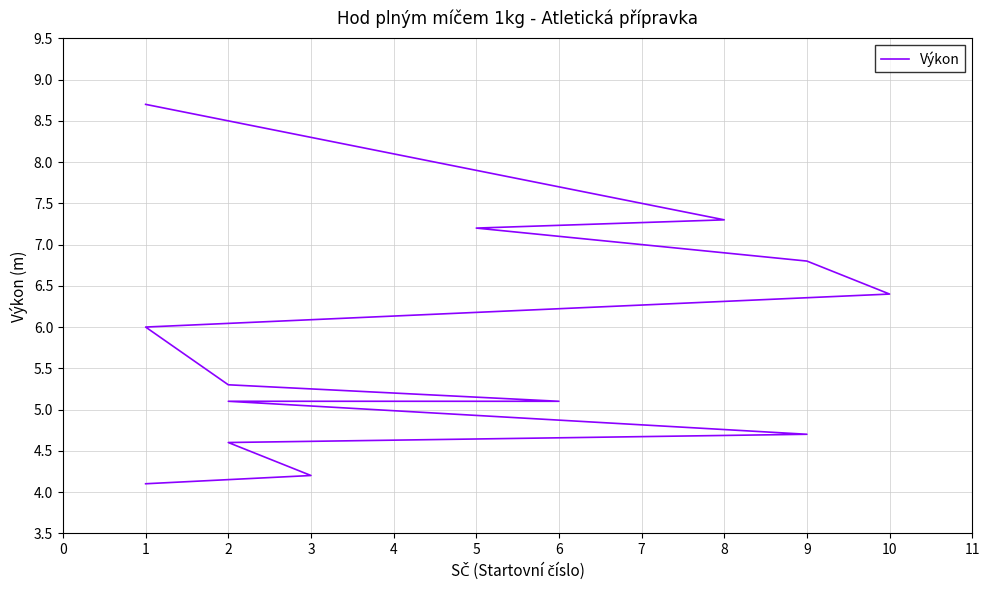

How many values are below 5?

4